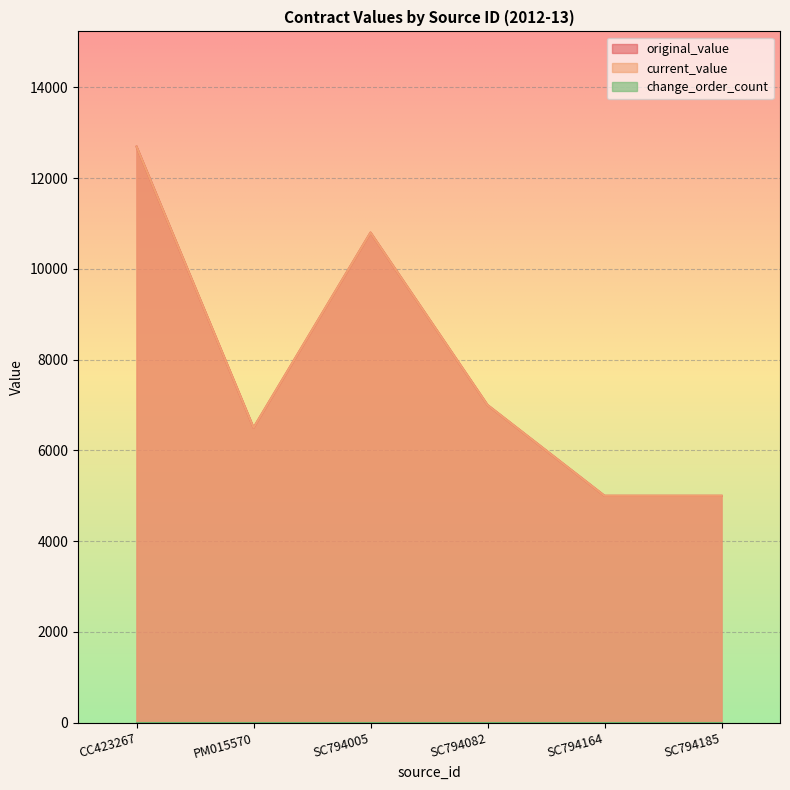

Reading left to right, what are all the values shown in this chart?

original_value: CC423267=12694	PM015570=6500	SC794005=10800	SC794082=7000	SC794164=5000	SC794185=5000
current_value: CC423267=12694	PM015570=6500	SC794005=10800	SC794082=7000	SC794164=5000	SC794185=5000